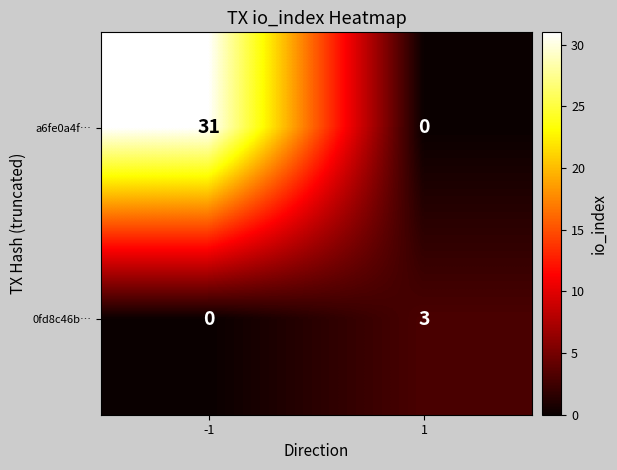

What is the sum of all 0fd8c46b… values?

3